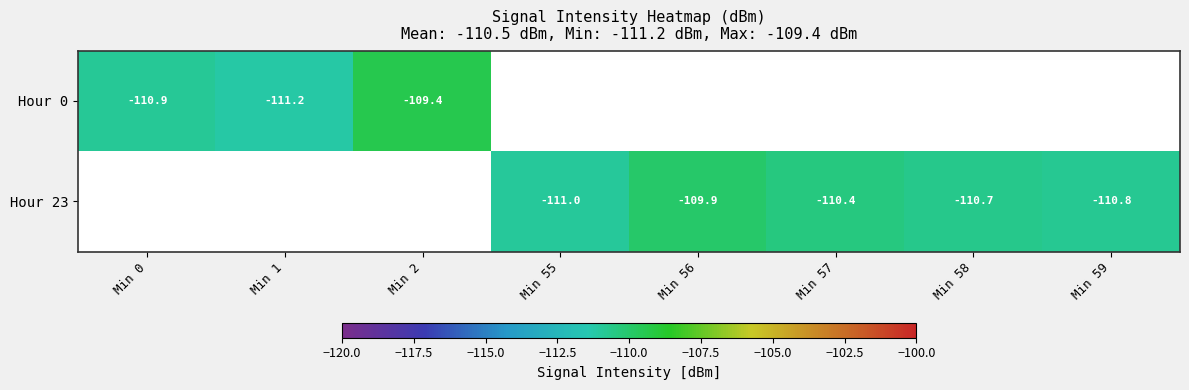

At how many categories does at least one series exceed -111?

7